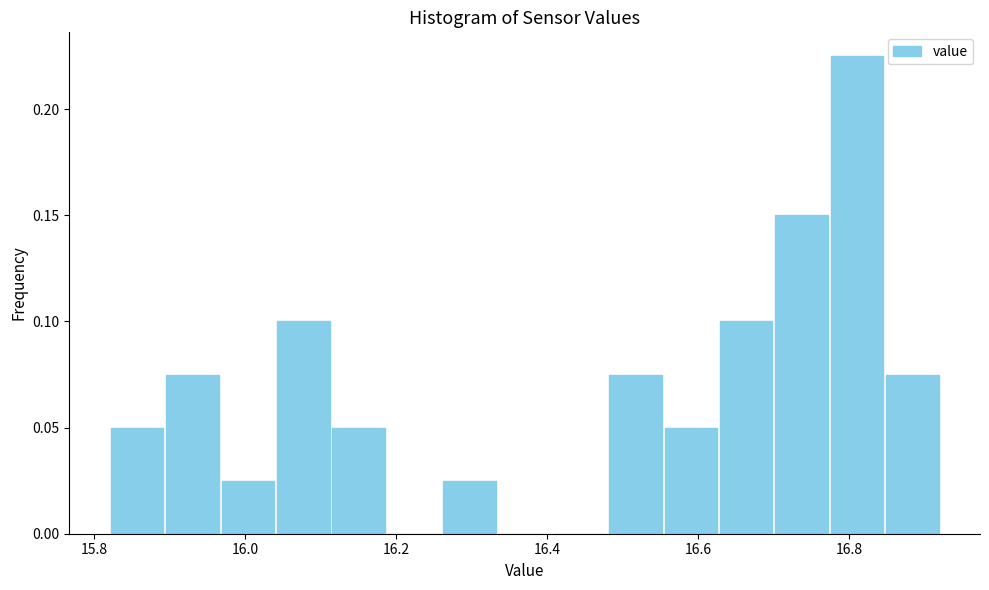

Around what value on the x-axis is the tallest bar? Give the approximate position of its centre, as read against the axis.

16.82